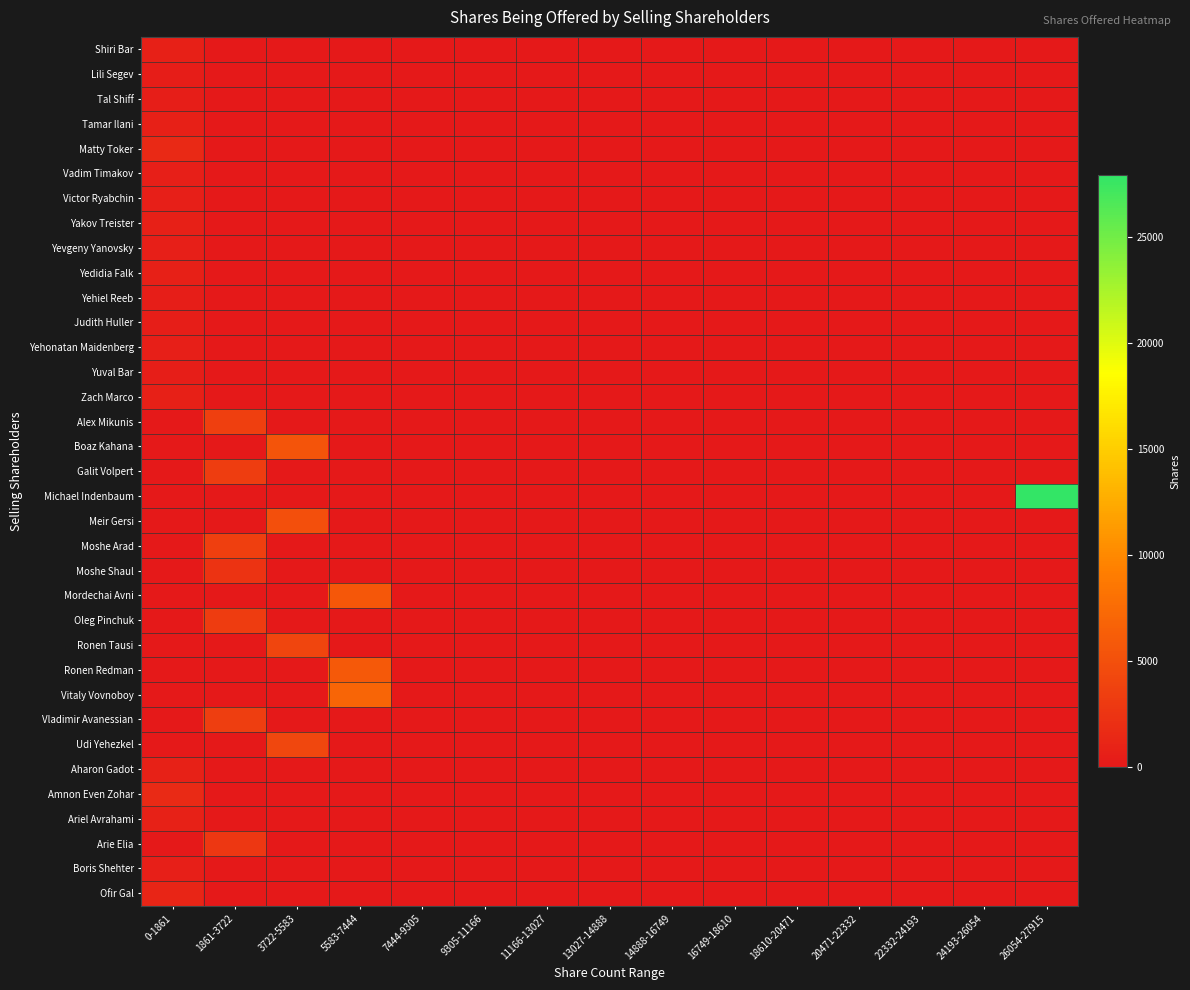

Reading left to right, transcribe all the data shown in this chart.

Shiri Bar: 0-1861=666	1861-3722=0	3722-5583=0	5583-7444=0	7444-9305=0	9305-11166=0	11166-13027=0	13027-14888=0	14888-16749=0	16749-18610=0	18610-20471=0	20471-22332=0	22332-24193=0	24193-26054=0	26054-27915=0
Lili Segev: 0-1861=387	1861-3722=0	3722-5583=0	5583-7444=0	7444-9305=0	9305-11166=0	11166-13027=0	13027-14888=0	14888-16749=0	16749-18610=0	18610-20471=0	20471-22332=0	22332-24193=0	24193-26054=0	26054-27915=0
Tal Shiff: 0-1861=538	1861-3722=0	3722-5583=0	5583-7444=0	7444-9305=0	9305-11166=0	11166-13027=0	13027-14888=0	14888-16749=0	16749-18610=0	18610-20471=0	20471-22332=0	22332-24193=0	24193-26054=0	26054-27915=0
Tamar Ilani: 0-1861=666	1861-3722=0	3722-5583=0	5583-7444=0	7444-9305=0	9305-11166=0	11166-13027=0	13027-14888=0	14888-16749=0	16749-18610=0	18610-20471=0	20471-22332=0	22332-24193=0	24193-26054=0	26054-27915=0
Matty Toker: 0-1861=1451	1861-3722=0	3722-5583=0	5583-7444=0	7444-9305=0	9305-11166=0	11166-13027=0	13027-14888=0	14888-16749=0	16749-18610=0	18610-20471=0	20471-22332=0	22332-24193=0	24193-26054=0	26054-27915=0
Vadim Timakov: 0-1861=604	1861-3722=0	3722-5583=0	5583-7444=0	7444-9305=0	9305-11166=0	11166-13027=0	13027-14888=0	14888-16749=0	16749-18610=0	18610-20471=0	20471-22332=0	22332-24193=0	24193-26054=0	26054-27915=0
Victor Ryabchin: 0-1861=604	1861-3722=0	3722-5583=0	5583-7444=0	7444-9305=0	9305-11166=0	11166-13027=0	13027-14888=0	14888-16749=0	16749-18610=0	18610-20471=0	20471-22332=0	22332-24193=0	24193-26054=0	26054-27915=0
Yakov Treister: 0-1861=666	1861-3722=0	3722-5583=0	5583-7444=0	7444-9305=0	9305-11166=0	11166-13027=0	13027-14888=0	14888-16749=0	16749-18610=0	18610-20471=0	20471-22332=0	22332-24193=0	24193-26054=0	26054-27915=0
Yevgeny Yanovsky: 0-1861=604	1861-3722=0	3722-5583=0	5583-7444=0	7444-9305=0	9305-11166=0	11166-13027=0	13027-14888=0	14888-16749=0	16749-18610=0	18610-20471=0	20471-22332=0	22332-24193=0	24193-26054=0	26054-27915=0
Yedidia Falk: 0-1861=732	1861-3722=0	3722-5583=0	5583-7444=0	7444-9305=0	9305-11166=0	11166-13027=0	13027-14888=0	14888-16749=0	16749-18610=0	18610-20471=0	20471-22332=0	22332-24193=0	24193-26054=0	26054-27915=0
Yehiel Reeb: 0-1861=538	1861-3722=0	3722-5583=0	5583-7444=0	7444-9305=0	9305-11166=0	11166-13027=0	13027-14888=0	14888-16749=0	16749-18610=0	18610-20471=0	20471-22332=0	22332-24193=0	24193-26054=0	26054-27915=0
Judith Huller: 0-1861=449	1861-3722=0	3722-5583=0	5583-7444=0	7444-9305=0	9305-11166=0	11166-13027=0	13027-14888=0	14888-16749=0	16749-18610=0	18610-20471=0	20471-22332=0	22332-24193=0	24193-26054=0	26054-27915=0
Yehonatan Maidenberg: 0-1861=604	1861-3722=0	3722-5583=0	5583-7444=0	7444-9305=0	9305-11166=0	11166-13027=0	13027-14888=0	14888-16749=0	16749-18610=0	18610-20471=0	20471-22332=0	22332-24193=0	24193-26054=0	26054-27915=0
Yuval Bar: 0-1861=538	1861-3722=0	3722-5583=0	5583-7444=0	7444-9305=0	9305-11166=0	11166-13027=0	13027-14888=0	14888-16749=0	16749-18610=0	18610-20471=0	20471-22332=0	22332-24193=0	24193-26054=0	26054-27915=0
Zach Marco: 0-1861=666	1861-3722=0	3722-5583=0	5583-7444=0	7444-9305=0	9305-11166=0	11166-13027=0	13027-14888=0	14888-16749=0	16749-18610=0	18610-20471=0	20471-22332=0	22332-24193=0	24193-26054=0	26054-27915=0
Alex Mikunis: 0-1861=0	1861-3722=3561	3722-5583=0	5583-7444=0	7444-9305=0	9305-11166=0	11166-13027=0	13027-14888=0	14888-16749=0	16749-18610=0	18610-20471=0	20471-22332=0	22332-24193=0	24193-26054=0	26054-27915=0
Boaz Kahana: 0-1861=0	1861-3722=0	3722-5583=5394	5583-7444=0	7444-9305=0	9305-11166=0	11166-13027=0	13027-14888=0	14888-16749=0	16749-18610=0	18610-20471=0	20471-22332=0	22332-24193=0	24193-26054=0	26054-27915=0
Galit Volpert: 0-1861=0	1861-3722=3309	3722-5583=0	5583-7444=0	7444-9305=0	9305-11166=0	11166-13027=0	13027-14888=0	14888-16749=0	16749-18610=0	18610-20471=0	20471-22332=0	22332-24193=0	24193-26054=0	26054-27915=0
Michael Indenbaum: 0-1861=0	1861-3722=0	3722-5583=0	5583-7444=0	7444-9305=0	9305-11166=0	11166-13027=0	13027-14888=0	14888-16749=0	16749-18610=0	18610-20471=0	20471-22332=0	22332-24193=0	24193-26054=0	26054-27915=27914
Meir Gersi: 0-1861=0	1861-3722=0	3722-5583=4988	5583-7444=0	7444-9305=0	9305-11166=0	11166-13027=0	13027-14888=0	14888-16749=0	16749-18610=0	18610-20471=0	20471-22332=0	22332-24193=0	24193-26054=0	26054-27915=0
Moshe Arad: 0-1861=0	1861-3722=3541	3722-5583=0	5583-7444=0	7444-9305=0	9305-11166=0	11166-13027=0	13027-14888=0	14888-16749=0	16749-18610=0	18610-20471=0	20471-22332=0	22332-24193=0	24193-26054=0	26054-27915=0
Moshe Shaul: 0-1861=0	1861-3722=2494	3722-5583=0	5583-7444=0	7444-9305=0	9305-11166=0	11166-13027=0	13027-14888=0	14888-16749=0	16749-18610=0	18610-20471=0	20471-22332=0	22332-24193=0	24193-26054=0	26054-27915=0
Mordechai Avni: 0-1861=0	1861-3722=0	3722-5583=0	5583-7444=5760	7444-9305=0	9305-11166=0	11166-13027=0	13027-14888=0	14888-16749=0	16749-18610=0	18610-20471=0	20471-22332=0	22332-24193=0	24193-26054=0	26054-27915=0
Oleg Pinchuk: 0-1861=0	1861-3722=3205	3722-5583=0	5583-7444=0	7444-9305=0	9305-11166=0	11166-13027=0	13027-14888=0	14888-16749=0	16749-18610=0	18610-20471=0	20471-22332=0	22332-24193=0	24193-26054=0	26054-27915=0
Ronen Tausi: 0-1861=0	1861-3722=0	3722-5583=4142	5583-7444=0	7444-9305=0	9305-11166=0	11166-13027=0	13027-14888=0	14888-16749=0	16749-18610=0	18610-20471=0	20471-22332=0	22332-24193=0	24193-26054=0	26054-27915=0
Ronen Redman: 0-1861=0	1861-3722=0	3722-5583=0	5583-7444=5880	7444-9305=0	9305-11166=0	11166-13027=0	13027-14888=0	14888-16749=0	16749-18610=0	18610-20471=0	20471-22332=0	22332-24193=0	24193-26054=0	26054-27915=0
Vitaly Vovnoboy: 0-1861=0	1861-3722=0	3722-5583=0	5583-7444=6881	7444-9305=0	9305-11166=0	11166-13027=0	13027-14888=0	14888-16749=0	16749-18610=0	18610-20471=0	20471-22332=0	22332-24193=0	24193-26054=0	26054-27915=0
Vladimir Avanessian: 0-1861=0	1861-3722=3487	3722-5583=0	5583-7444=0	7444-9305=0	9305-11166=0	11166-13027=0	13027-14888=0	14888-16749=0	16749-18610=0	18610-20471=0	20471-22332=0	22332-24193=0	24193-26054=0	26054-27915=0
Udi Yehezkel: 0-1861=0	1861-3722=0	3722-5583=4207	5583-7444=0	7444-9305=0	9305-11166=0	11166-13027=0	13027-14888=0	14888-16749=0	16749-18610=0	18610-20471=0	20471-22332=0	22332-24193=0	24193-26054=0	26054-27915=0
Aharon Gadot: 0-1861=801	1861-3722=0	3722-5583=0	5583-7444=0	7444-9305=0	9305-11166=0	11166-13027=0	13027-14888=0	14888-16749=0	16749-18610=0	18610-20471=0	20471-22332=0	22332-24193=0	24193-26054=0	26054-27915=0
Amnon Even Zohar: 0-1861=1627	1861-3722=0	3722-5583=0	5583-7444=0	7444-9305=0	9305-11166=0	11166-13027=0	13027-14888=0	14888-16749=0	16749-18610=0	18610-20471=0	20471-22332=0	22332-24193=0	24193-26054=0	26054-27915=0
Ariel Avrahami: 0-1861=773	1861-3722=0	3722-5583=0	5583-7444=0	7444-9305=0	9305-11166=0	11166-13027=0	13027-14888=0	14888-16749=0	16749-18610=0	18610-20471=0	20471-22332=0	22332-24193=0	24193-26054=0	26054-27915=0
Arie Elia: 0-1861=0	1861-3722=2801	3722-5583=0	5583-7444=0	7444-9305=0	9305-11166=0	11166-13027=0	13027-14888=0	14888-16749=0	16749-18610=0	18610-20471=0	20471-22332=0	22332-24193=0	24193-26054=0	26054-27915=0
Boris Shehter: 0-1861=604	1861-3722=0	3722-5583=0	5583-7444=0	7444-9305=0	9305-11166=0	11166-13027=0	13027-14888=0	14888-16749=0	16749-18610=0	18610-20471=0	20471-22332=0	22332-24193=0	24193-26054=0	26054-27915=0
Ofir Gal: 0-1861=1135	1861-3722=0	3722-5583=0	5583-7444=0	7444-9305=0	9305-11166=0	11166-13027=0	13027-14888=0	14888-16749=0	16749-18610=0	18610-20471=0	20471-22332=0	22332-24193=0	24193-26054=0	26054-27915=0